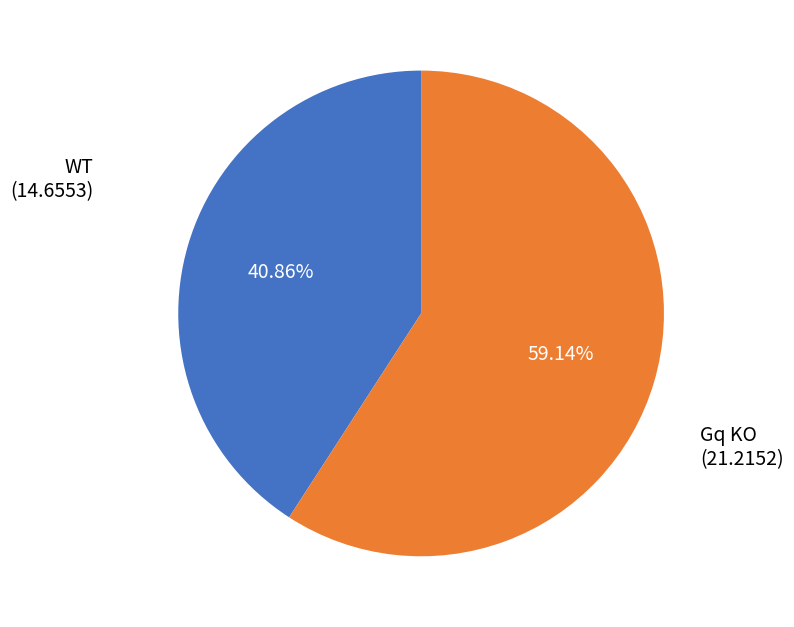

Which category has the biggest portion of the pie?

Gq KO